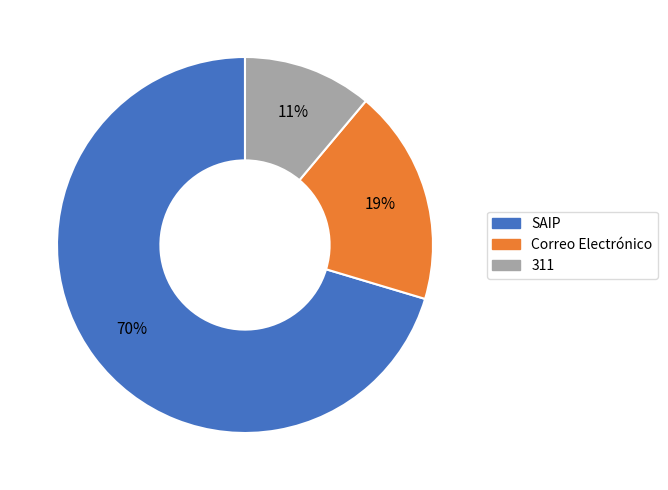

Which slice is the largest?

SAIP